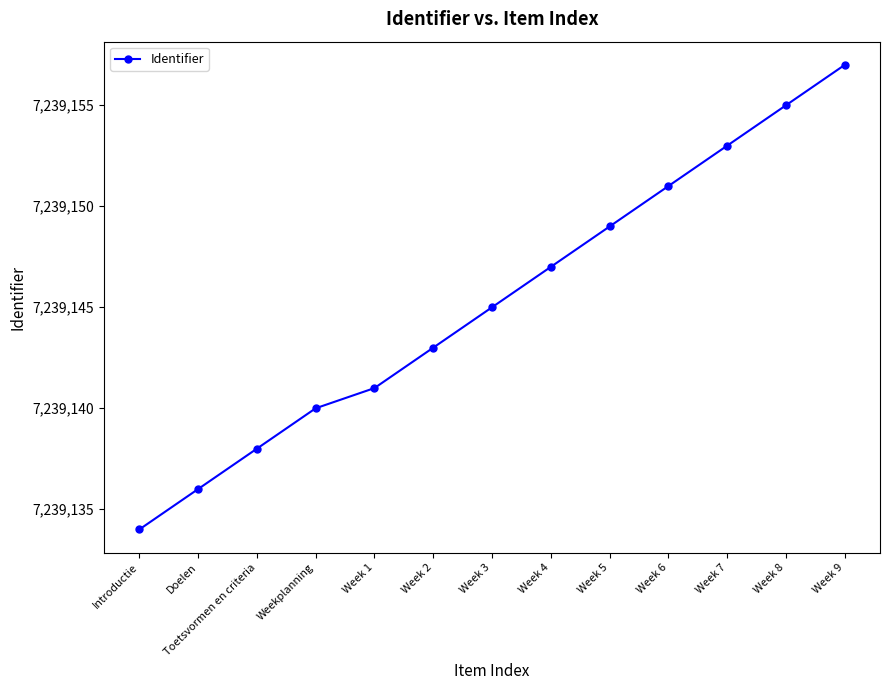

Which label corresponds to the smallest value in the chart?

Introductie